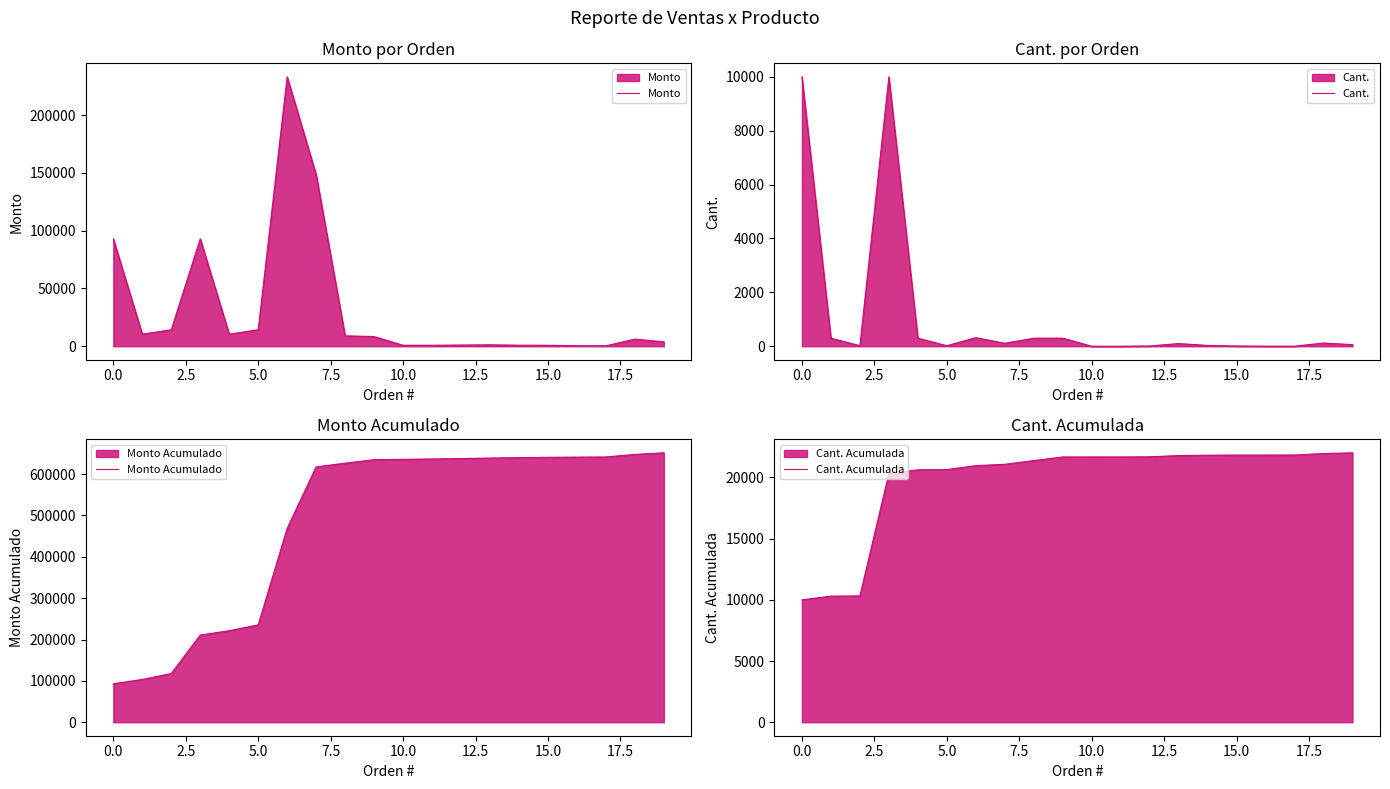

What is the difference between the highest and lowest values at 14?

639474.7